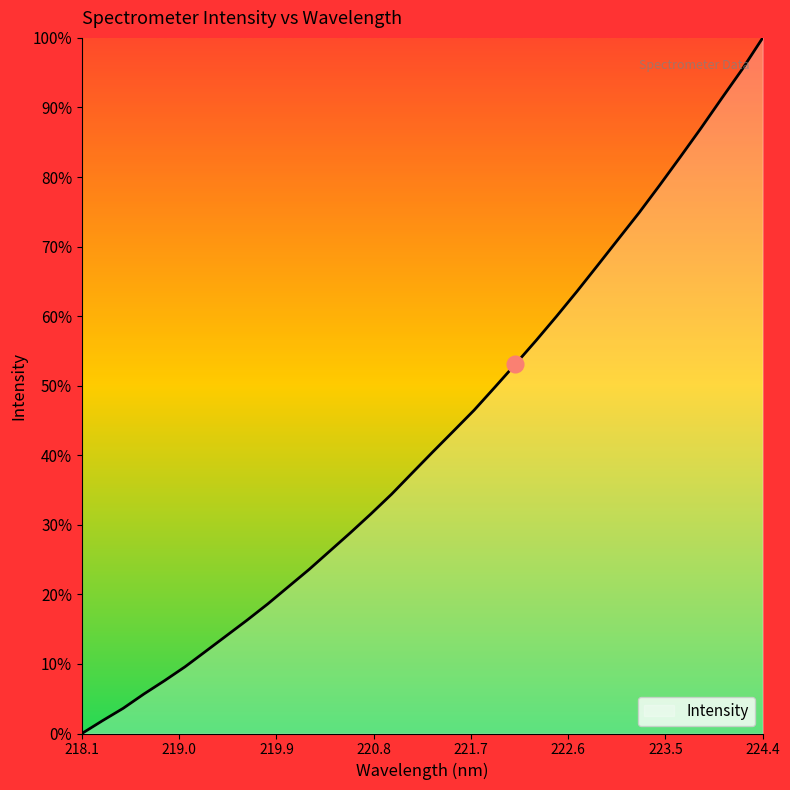

Is this an area chart (filled region under the line)?

Yes